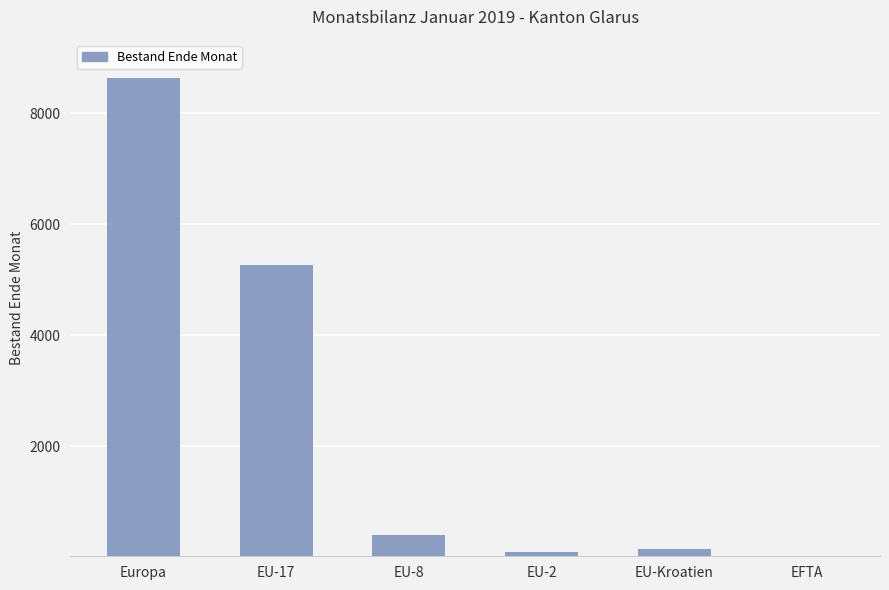

What is the sum of the values at EU-17 and EU-Kroatien?

5423